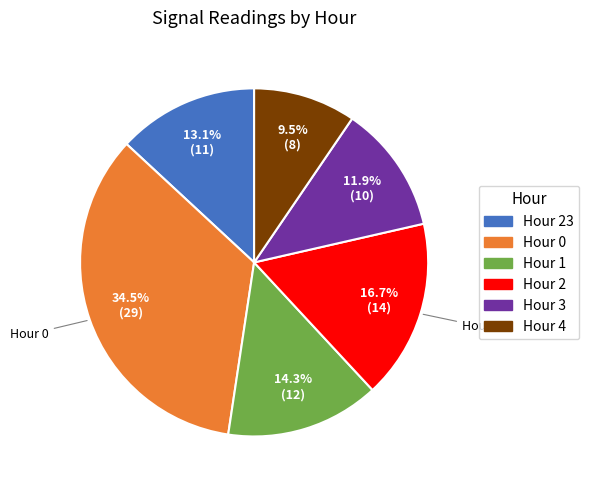

True or false: Hour 3 accounts for 12% of the total.

True